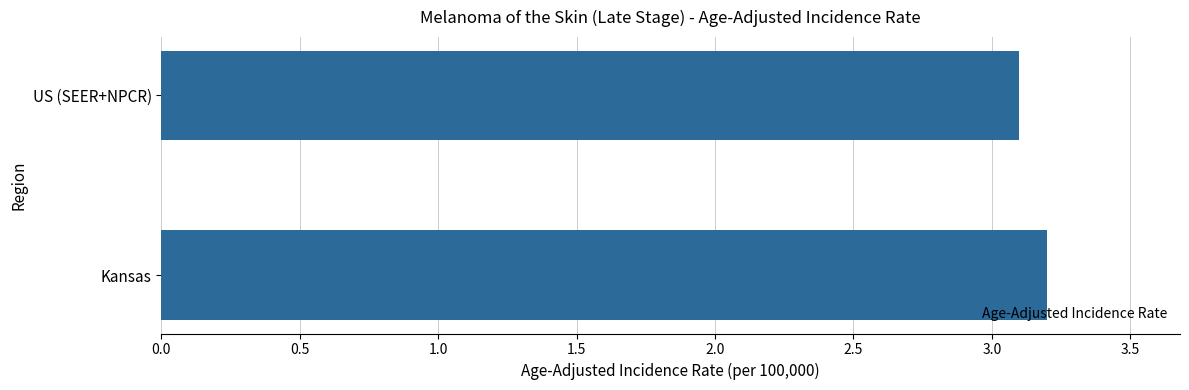

Reading bottom to top, extract all data points from this chart.

Kansas=3.2	US (SEER+NPCR)=3.1